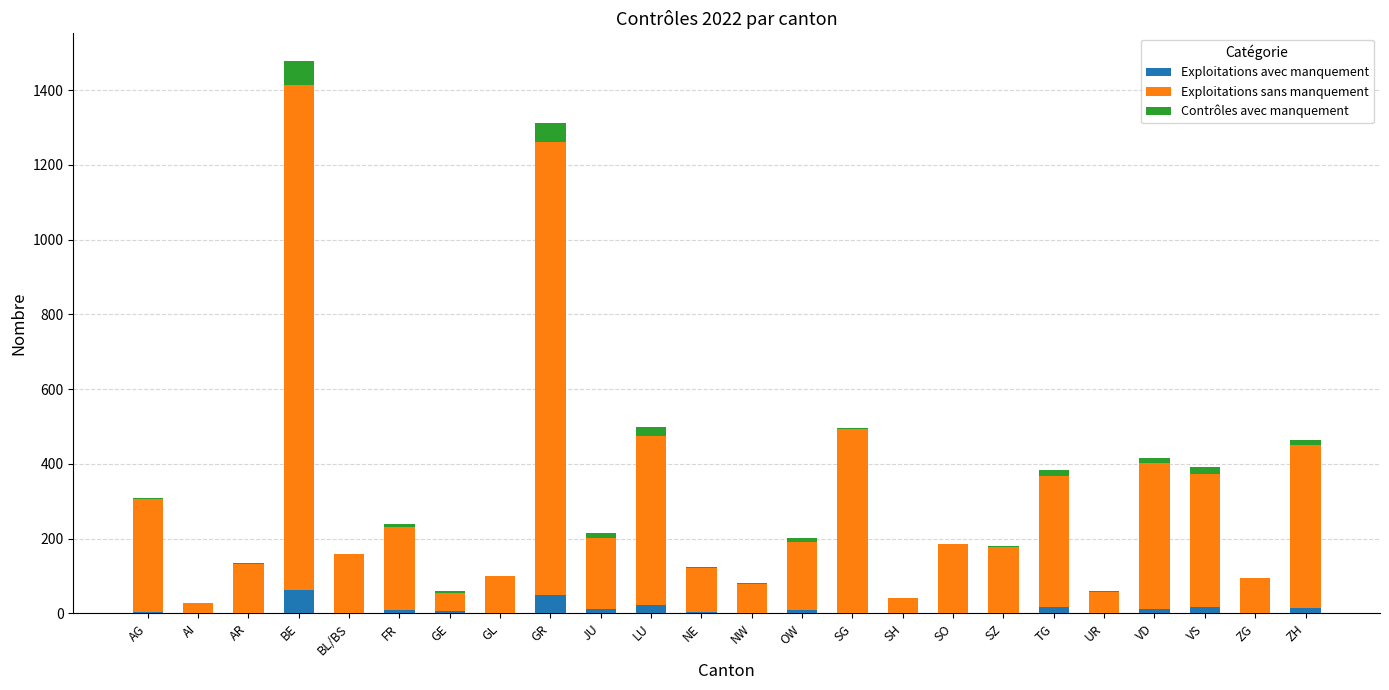

At which category is the sum across all series the highest?

BE